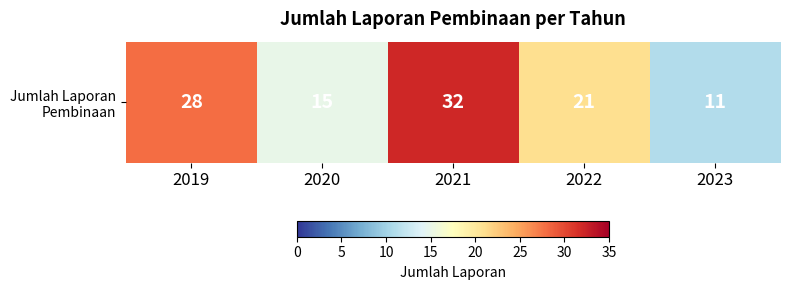

The value at 2023 is 16. True or false?

False